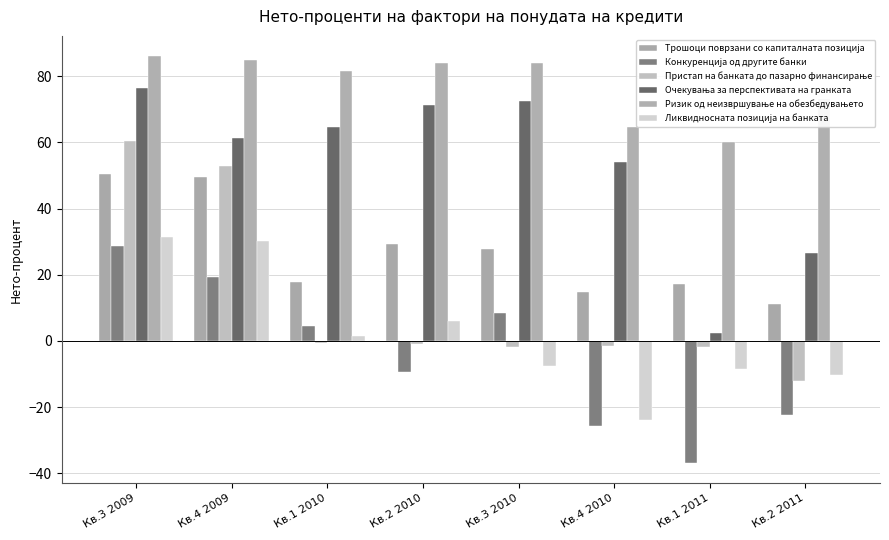

What is the difference between the Ликвидносната позиција на банката values at Кв.1 2011 and Кв.3 2010?

0.7